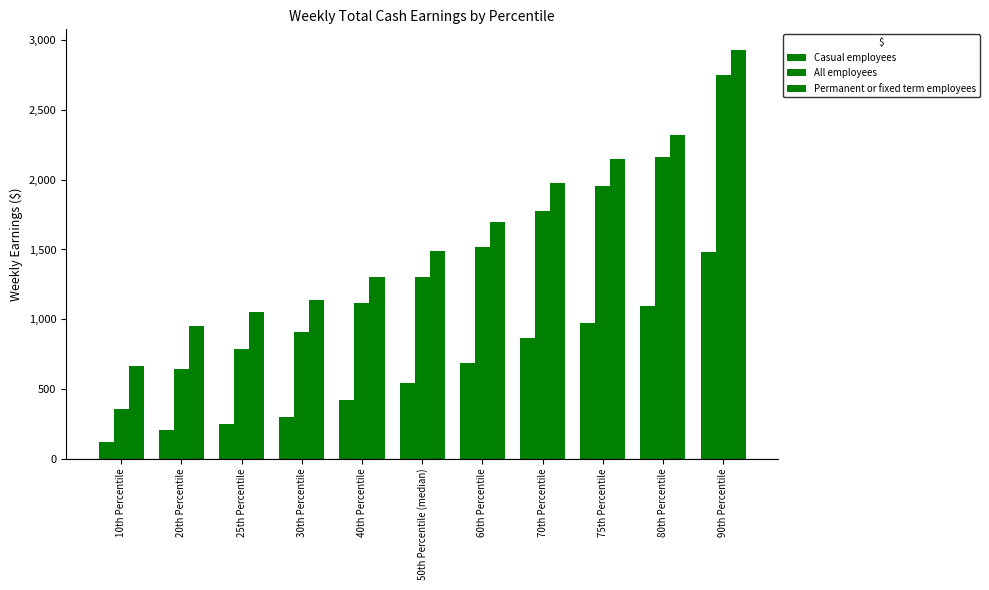

What is the label of the 9th bar from the left?

75th Percentile